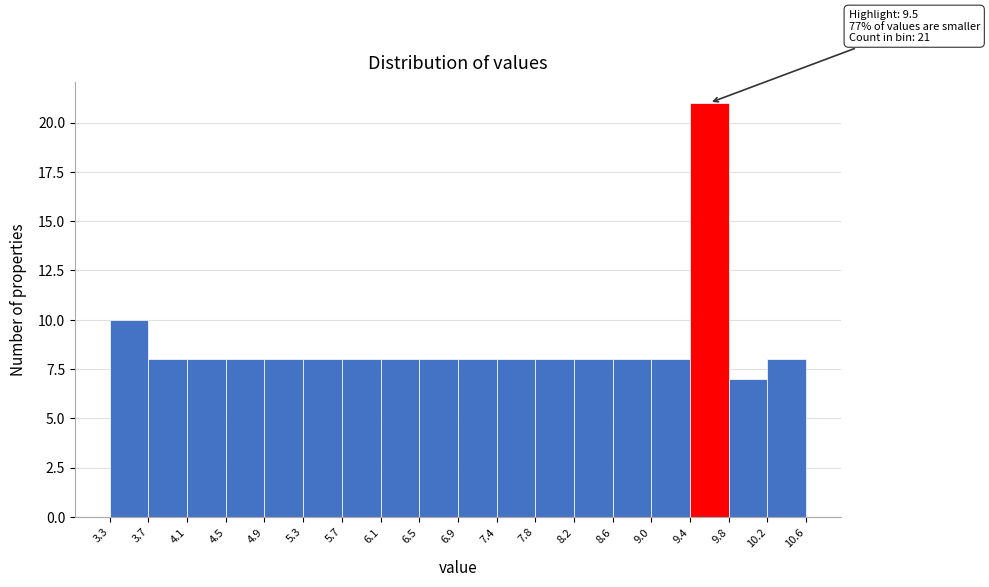

Over which range of the x-axis is the bar tallest?

9.4 to 9.8